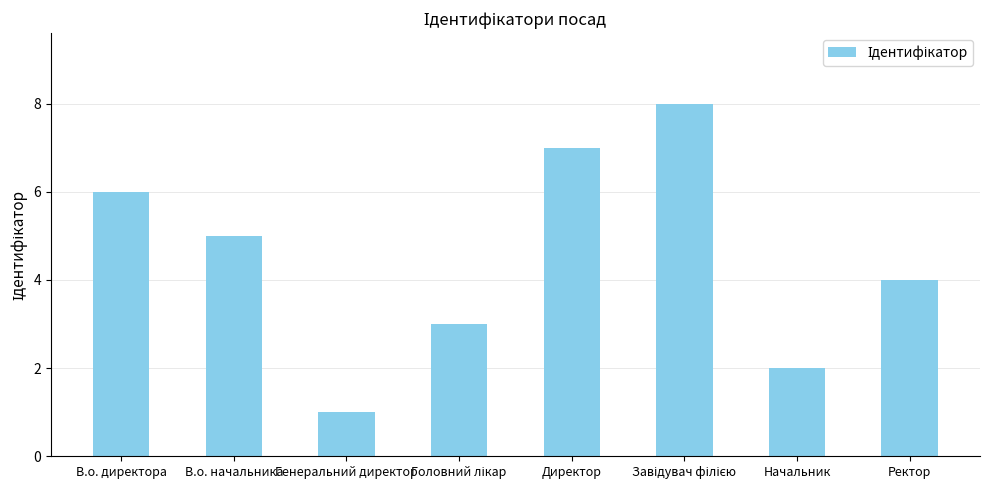

What is the label of the 4th bar from the right?

Директор